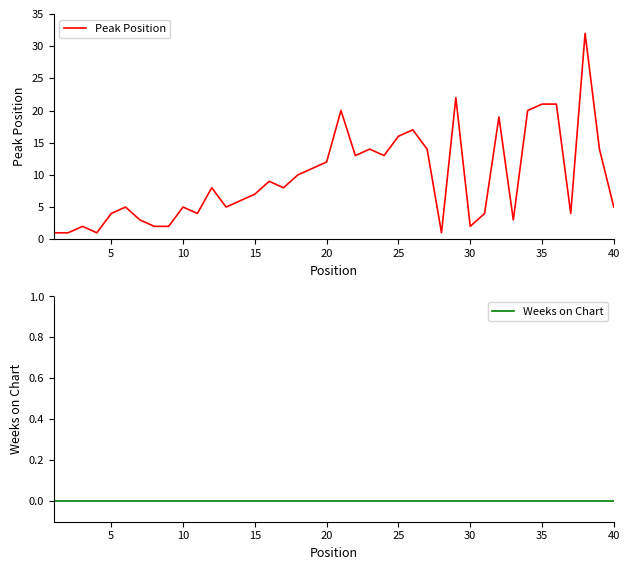

What is the value of the Peak Position point at the 33rd from the left?

3